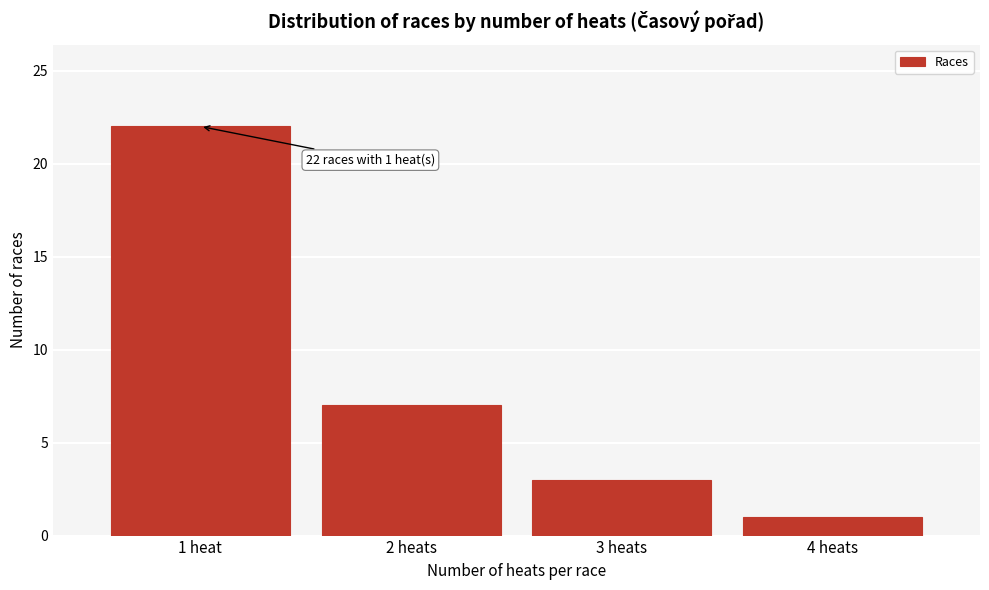

Reading right to left, transcribe all the data shown in this chart.

4 heats=1	3 heats=3	2 heats=7	1 heat=22